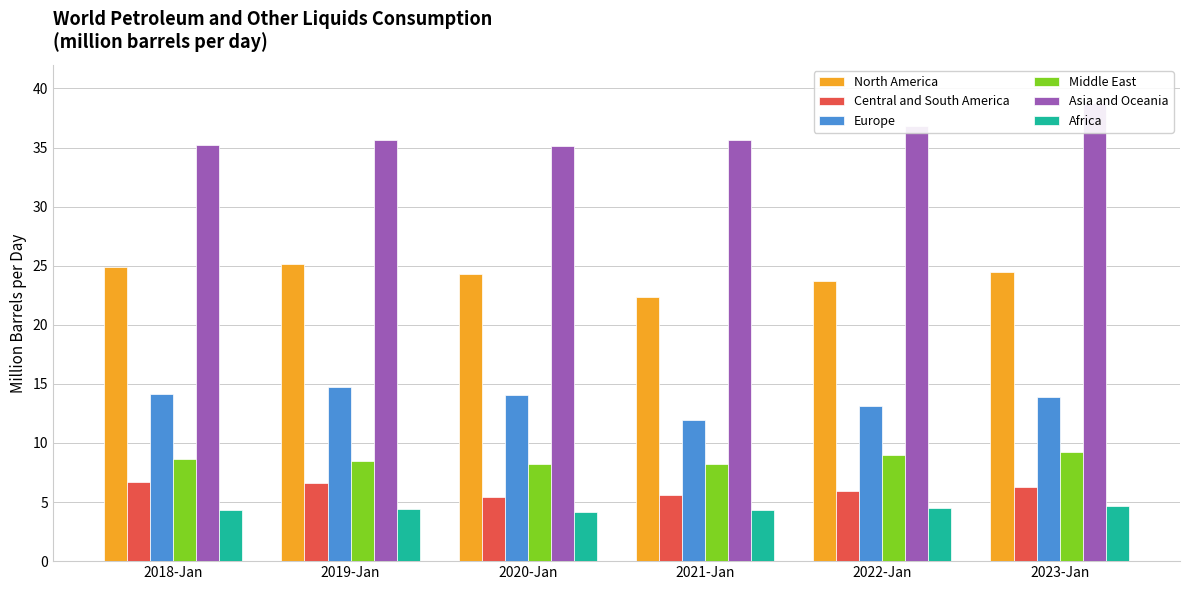

Reading left to right, what are all the values shown in this chart?

North America: 2018-Jan=24.9	2019-Jan=25.1	2020-Jan=24.3	2021-Jan=22.4	2022-Jan=23.7	2023-Jan=24.5
Central and South America: 2018-Jan=6.7	2019-Jan=6.6	2020-Jan=5.4	2021-Jan=5.6	2022-Jan=6.0	2023-Jan=6.3
Europe: 2018-Jan=14.1	2019-Jan=14.7	2020-Jan=14.1	2021-Jan=12.0	2022-Jan=13.1	2023-Jan=13.9
Middle East: 2018-Jan=8.6	2019-Jan=8.5	2020-Jan=8.2	2021-Jan=8.2	2022-Jan=9.0	2023-Jan=9.2
Asia and Oceania: 2018-Jan=35.2	2019-Jan=35.6	2020-Jan=35.2	2021-Jan=35.7	2022-Jan=36.8	2023-Jan=38.7
Africa: 2018-Jan=4.3	2019-Jan=4.4	2020-Jan=4.1	2021-Jan=4.3	2022-Jan=4.5	2023-Jan=4.6